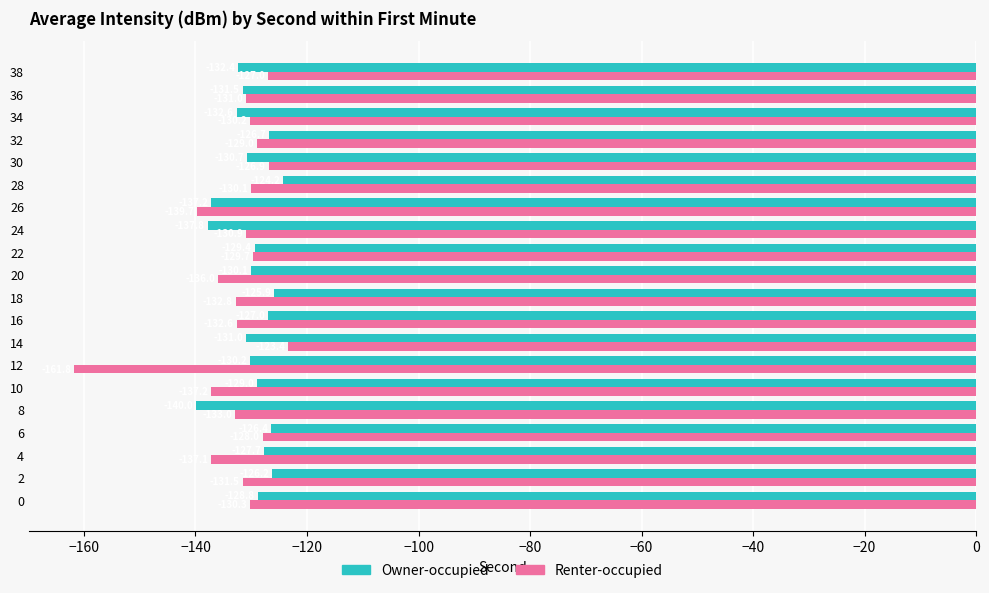

What is the difference between the maximum and minimum values in the Renter-occupied series?

38.4